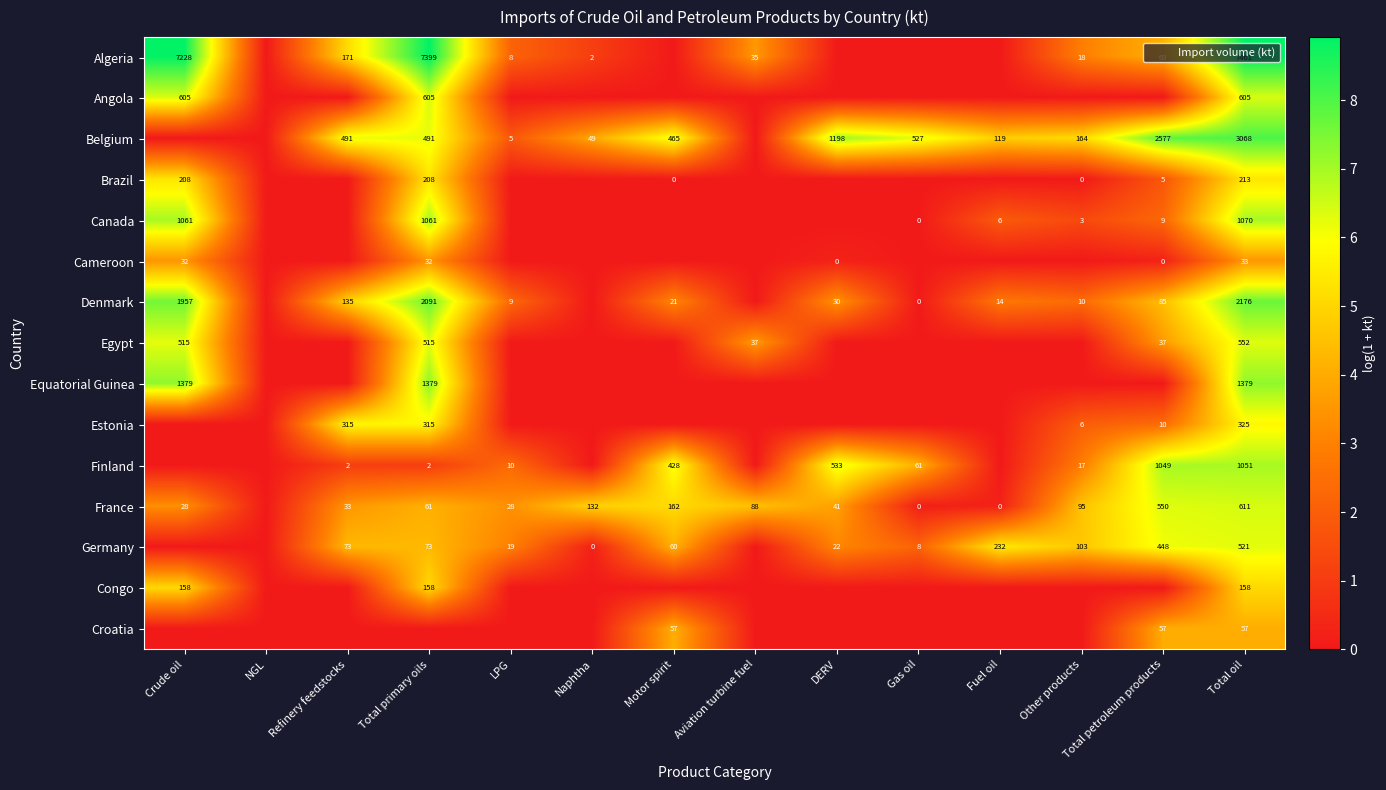

The France series shows 1029 at Total oil. True or false?

False